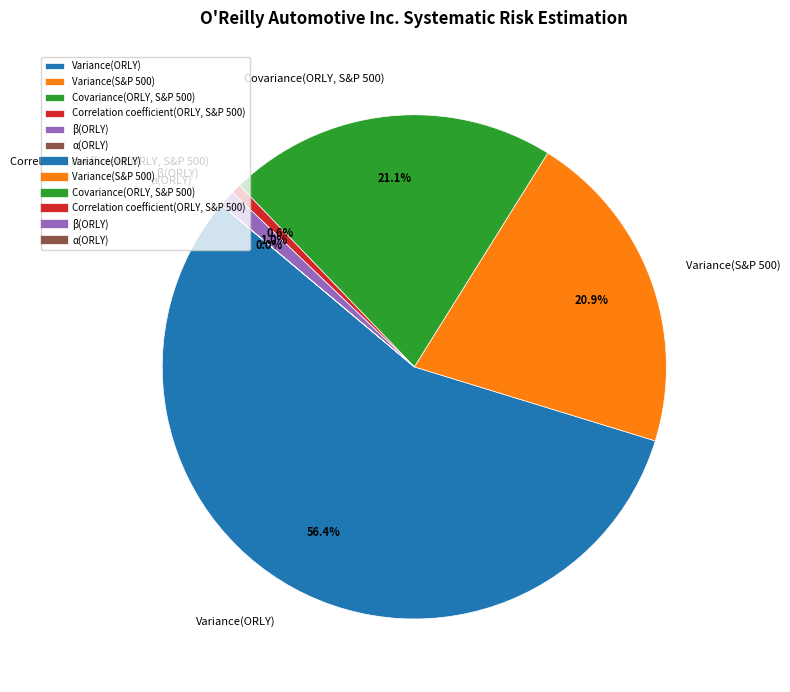

Does any single category account for the majority?

Yes